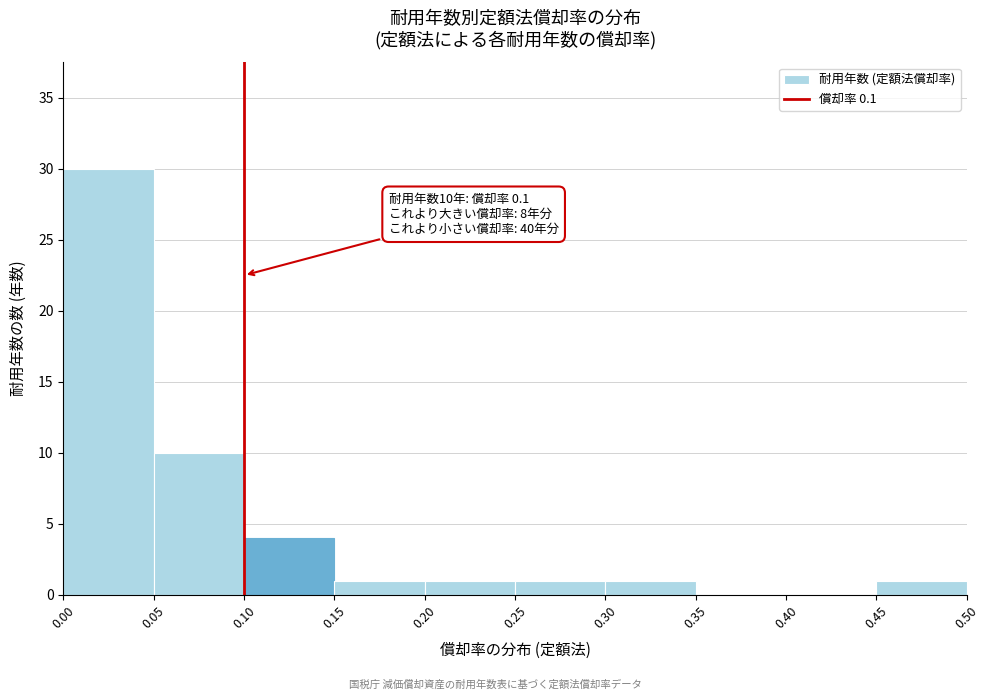

Which range on the x-axis has the tallest bar?

0.00 to 0.05